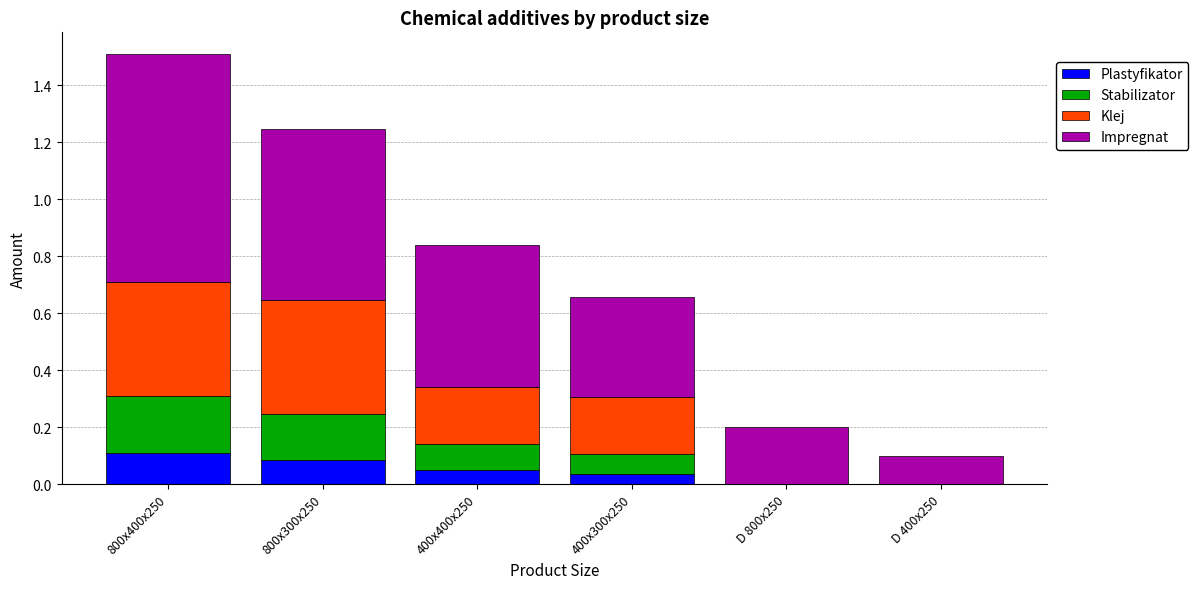

Are the bars horizontal?

No